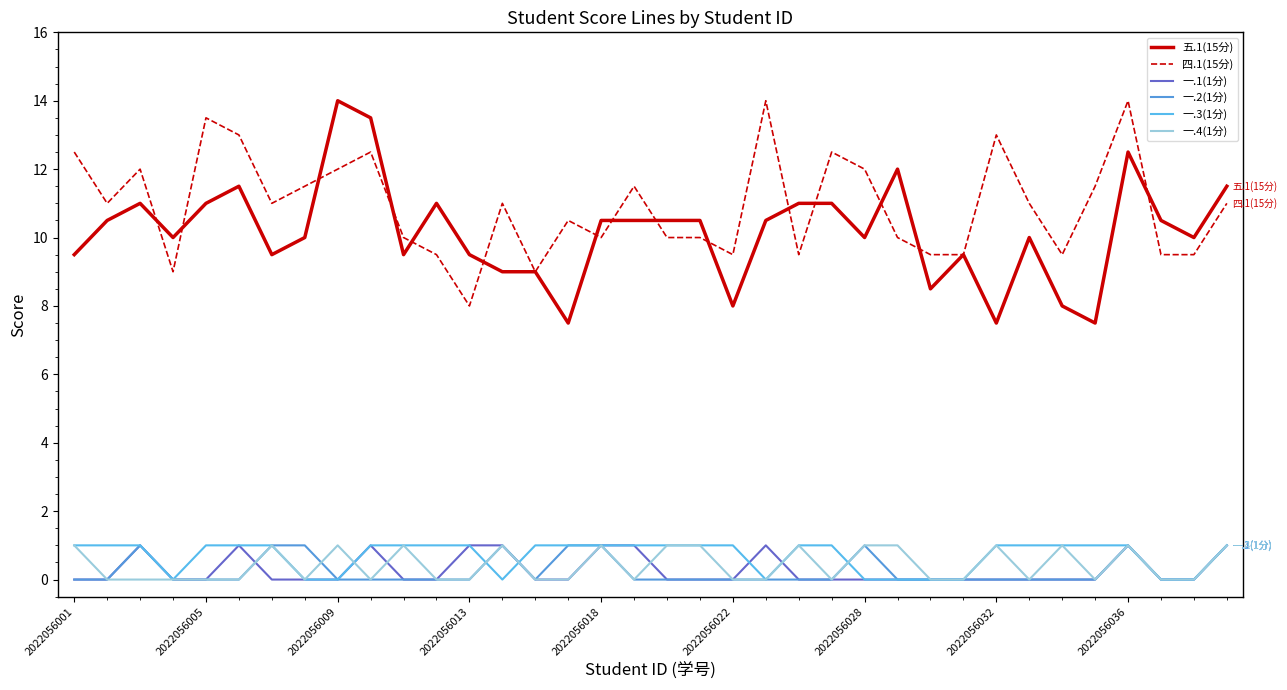

What is the difference between the maximum and second lowest values in the 一.2(1分) series?

1.0